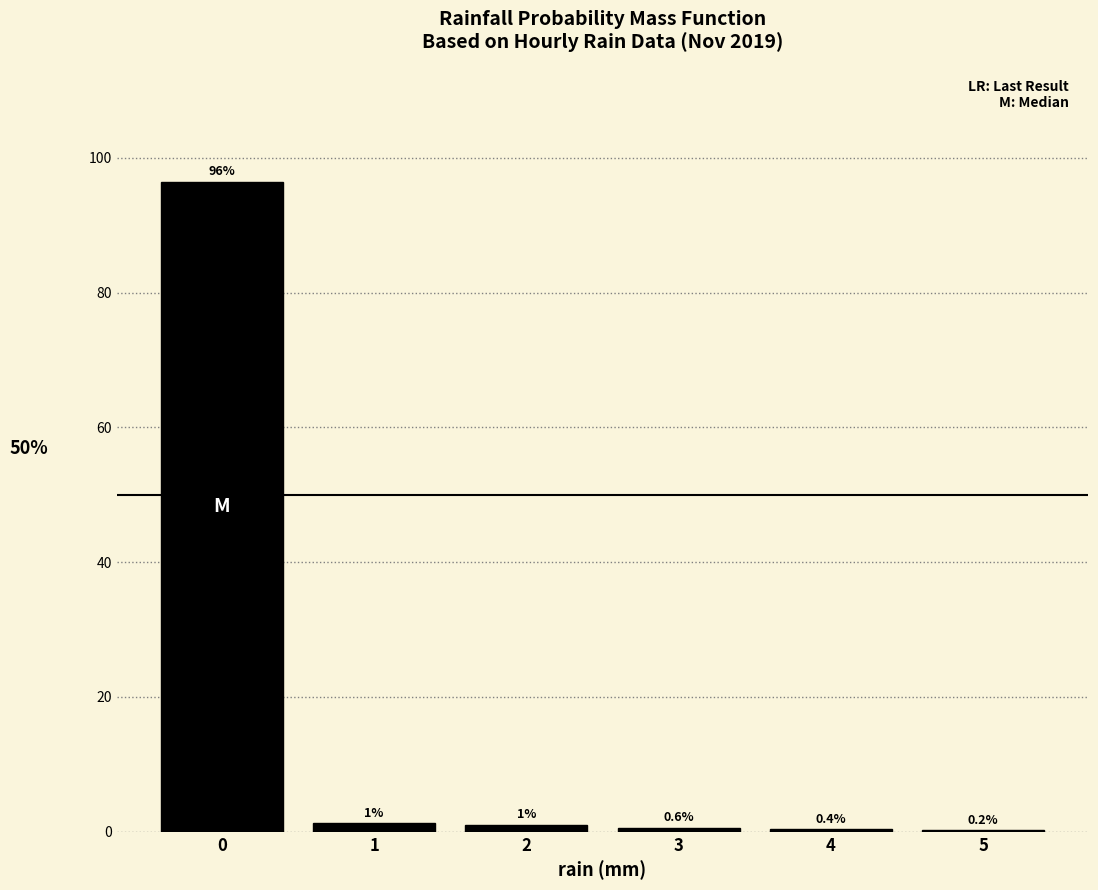

Which range on the x-axis has the tallest bar?

-0.5 to 0.5